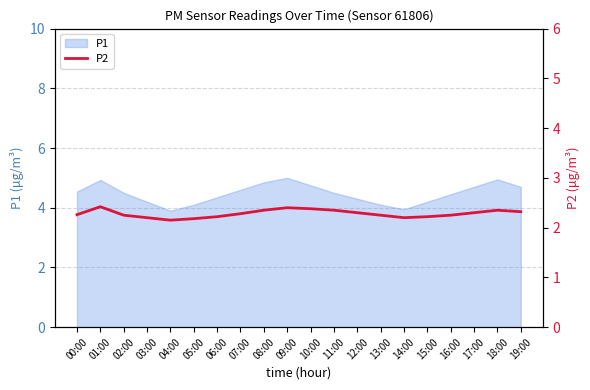

List the labels in order of value, smallest first.

04:00, 05:00, 03:00, 14:00, 06:00, 15:00, 02:00, 13:00, 16:00, 00:00, 07:00, 12:00, 17:00, 19:00, 08:00, 11:00, 18:00, 10:00, 09:00, 01:00